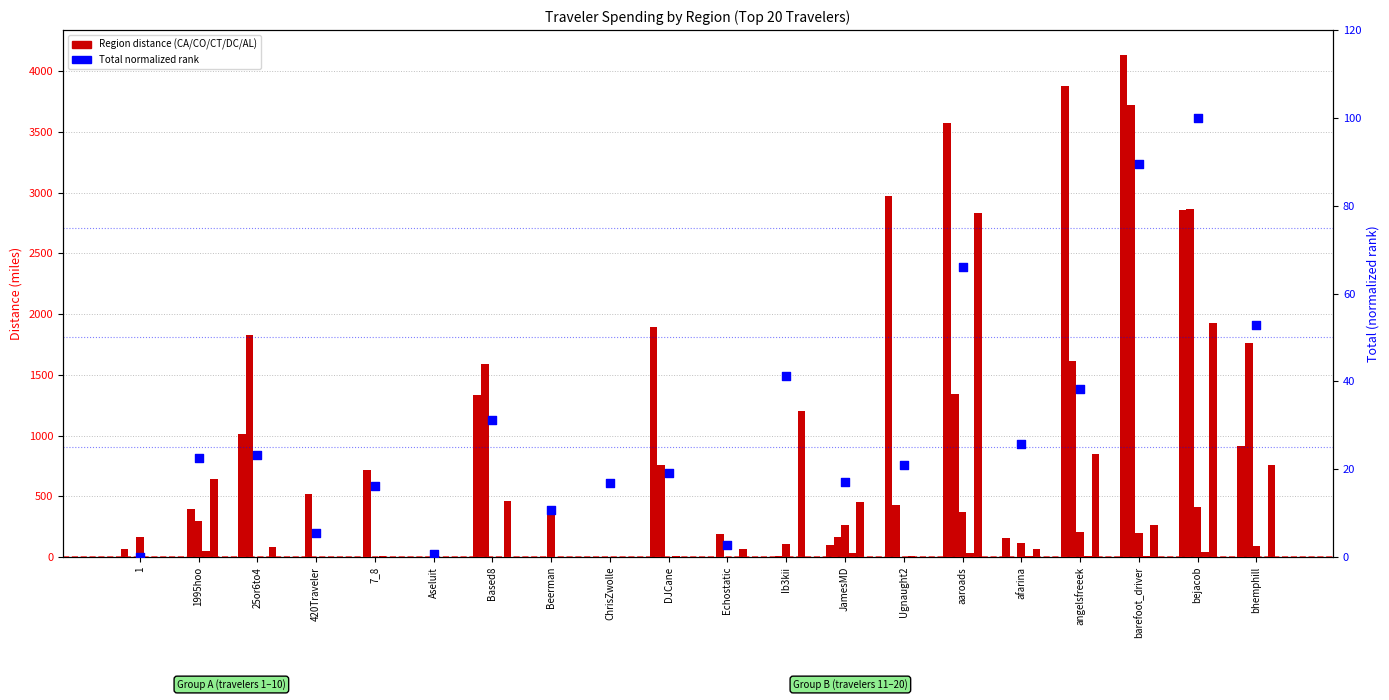

Which series contains the highest Y value?

CA